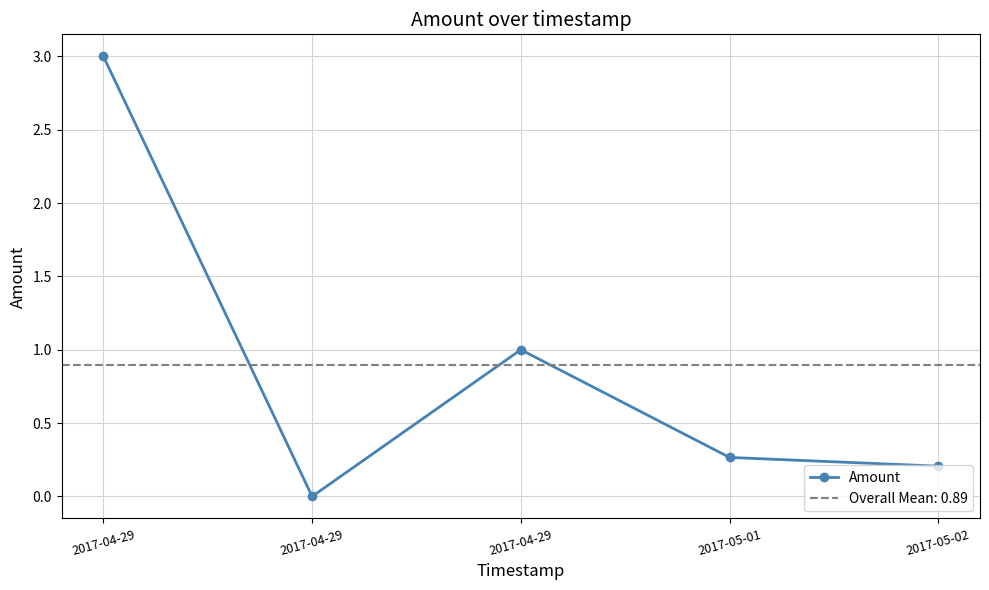

The value at 2017-04-29 is 1.5. True or false?

False